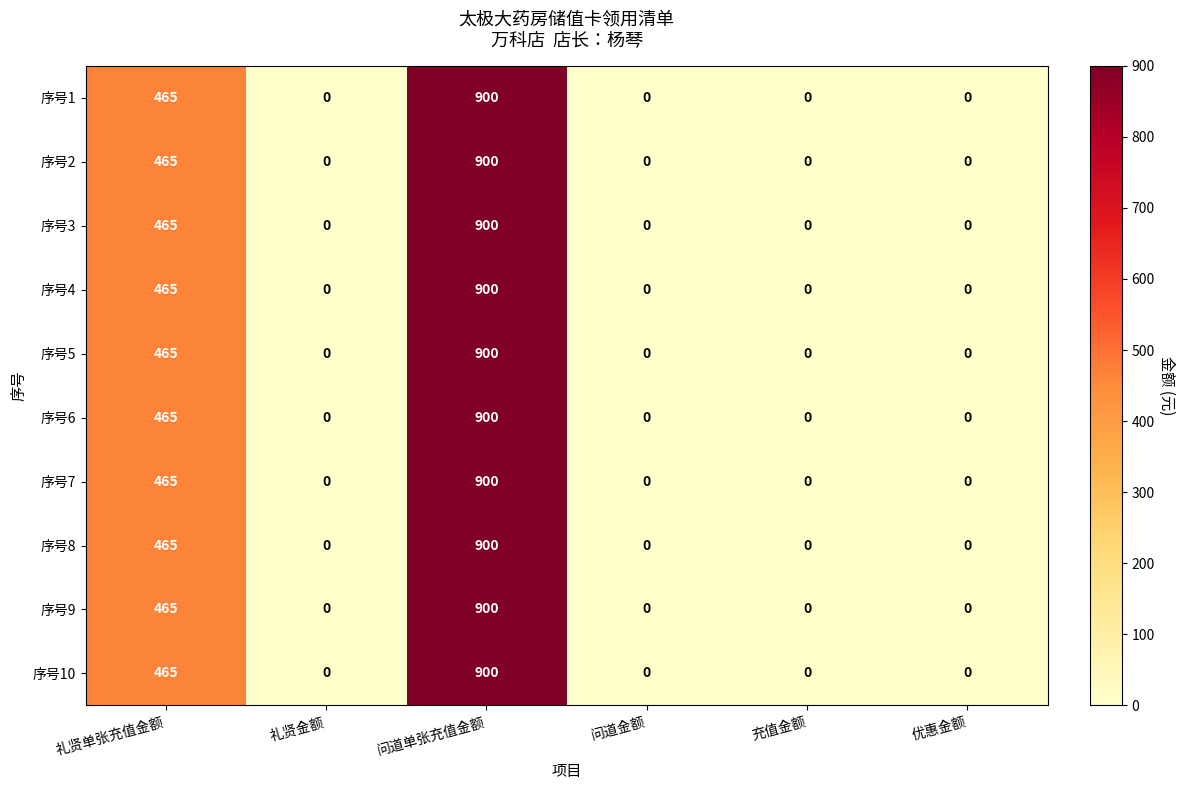

What is the greatest value displayed?

900